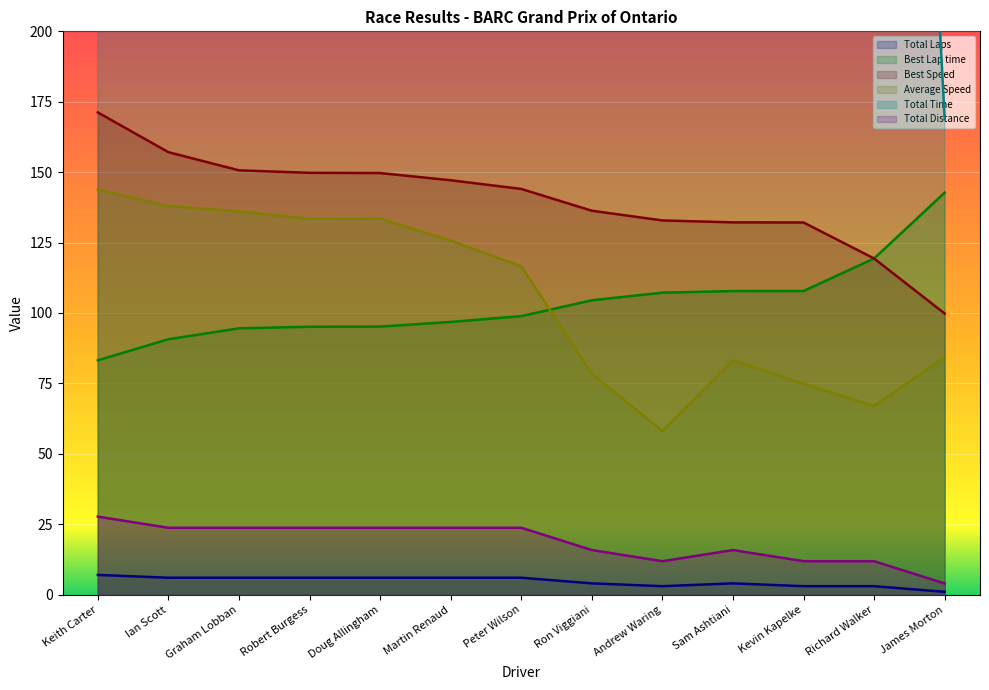

What are all the series names shown in the legend?

Total Laps, Best Lap time, Best Speed, Average Speed, Total Time, Total Distance